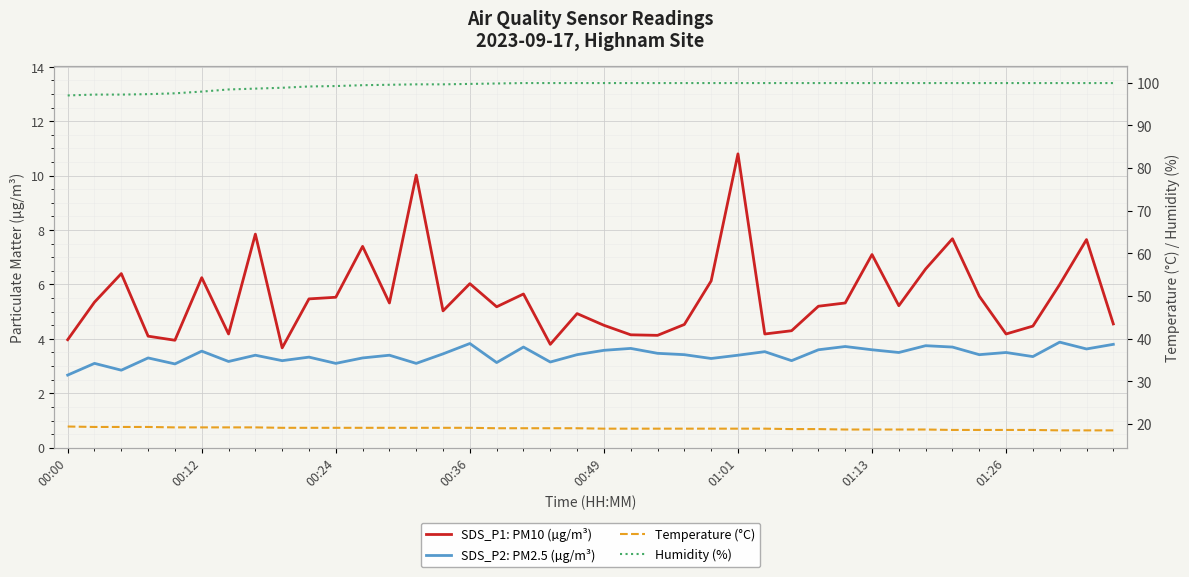

True or false: Humidity (%) has a value of 97.0 at 00:00.

True